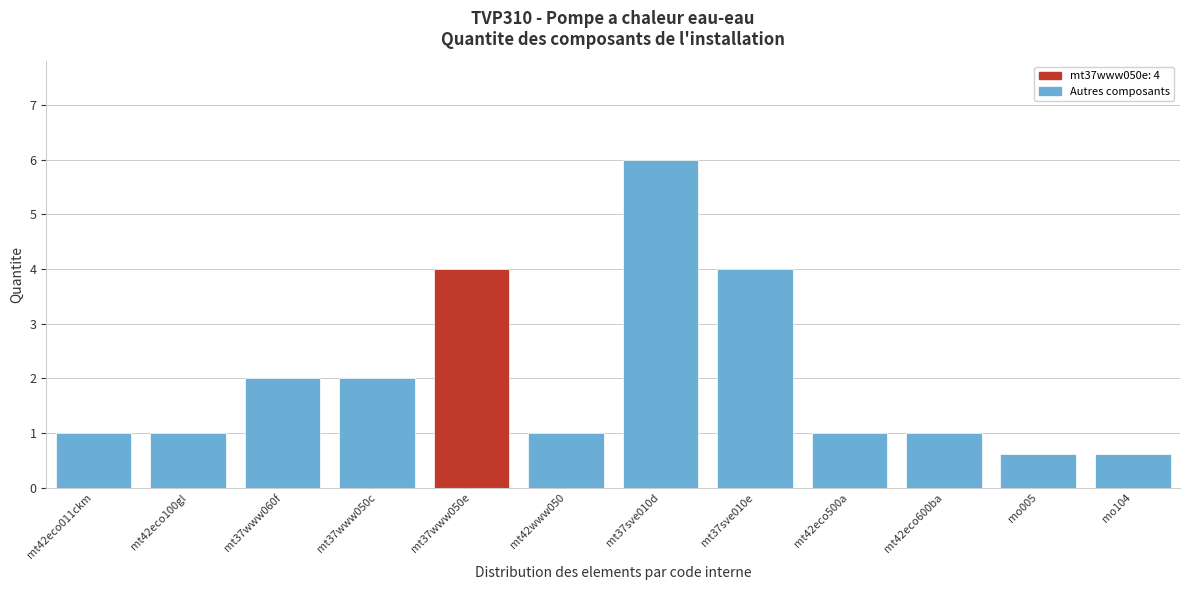

Reading left to right, what are all the values shown in this chart?

mt42eco011ckm=1.0	mt42eco100gl=1.0	mt37www060f=2.0	mt37www050c=2.0	mt37www050e=4.0	mt42www050=1.0	mt37sve010d=6.0	mt37sve010e=4.0	mt42eco500a=1.0	mt42eco600ba=1.0	mo005=0.6	mo104=0.6